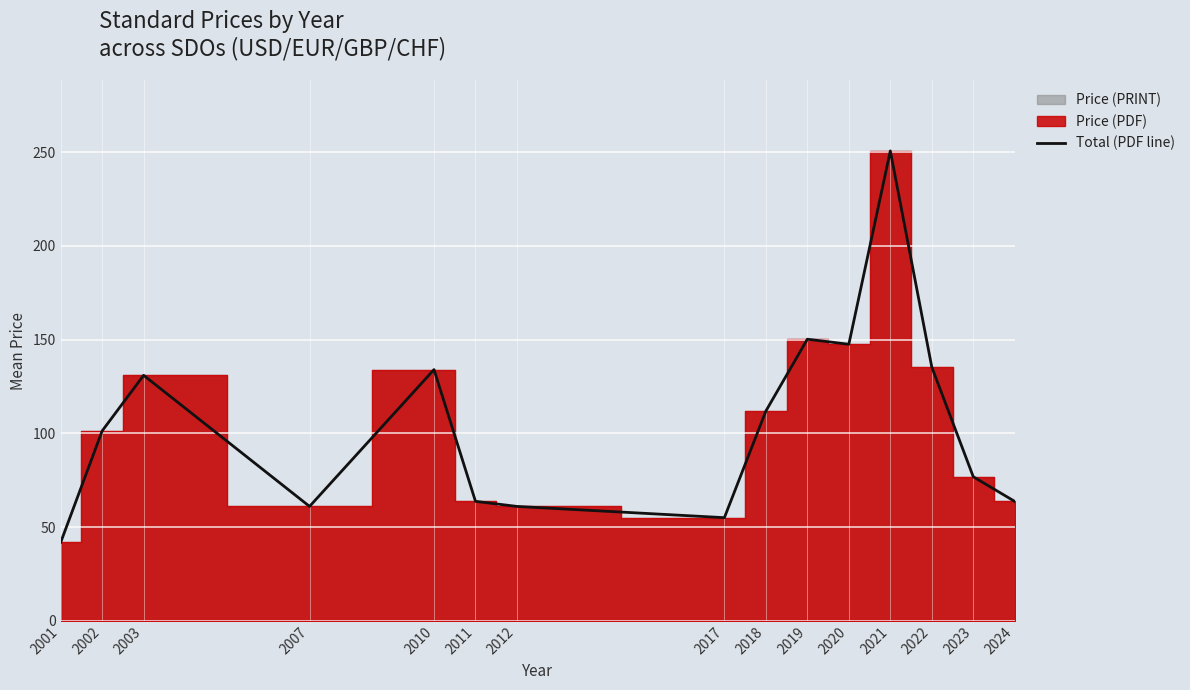

Reading left to right, what are all the values shown in this chart?

2001=41.8	2002=101.3	2003=130.9	2007=61.0	2010=134.0	2011=63.7	2012=61.0	2017=55.0	2018=111.9	2019=150.2	2020=147.5	2021=250.7	2022=135.3	2023=76.8	2024=63.7